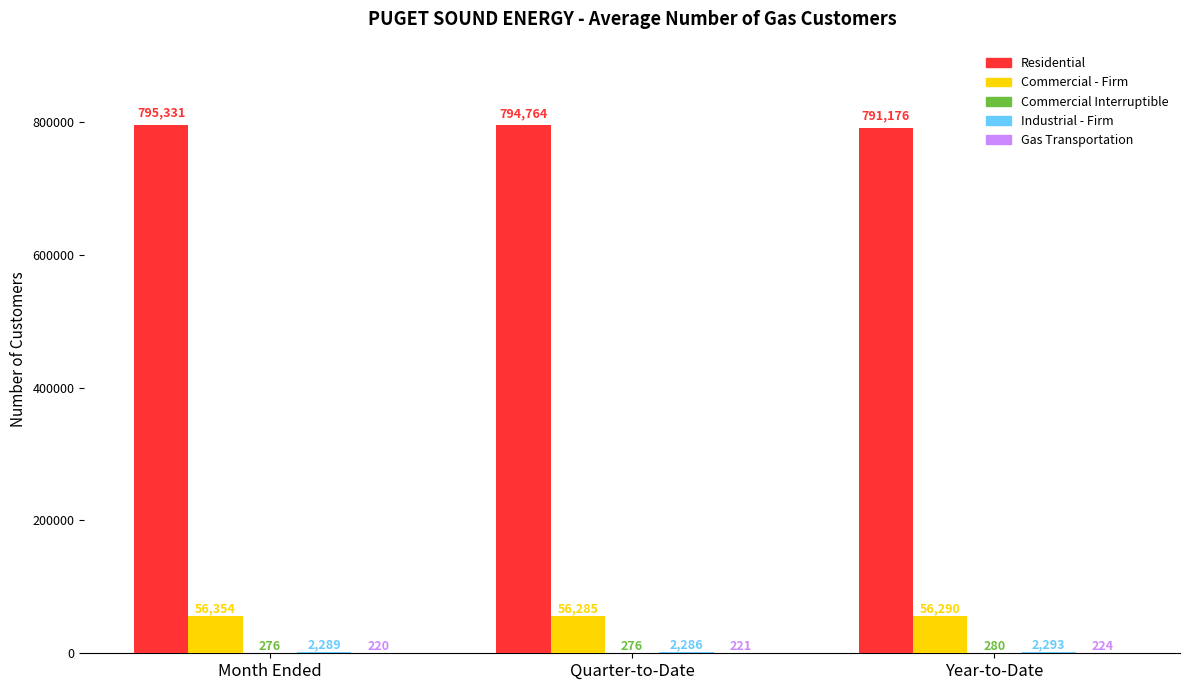

Between Quarter-to-Date and Year-to-Date, which series saw the biggest shift?

Residential